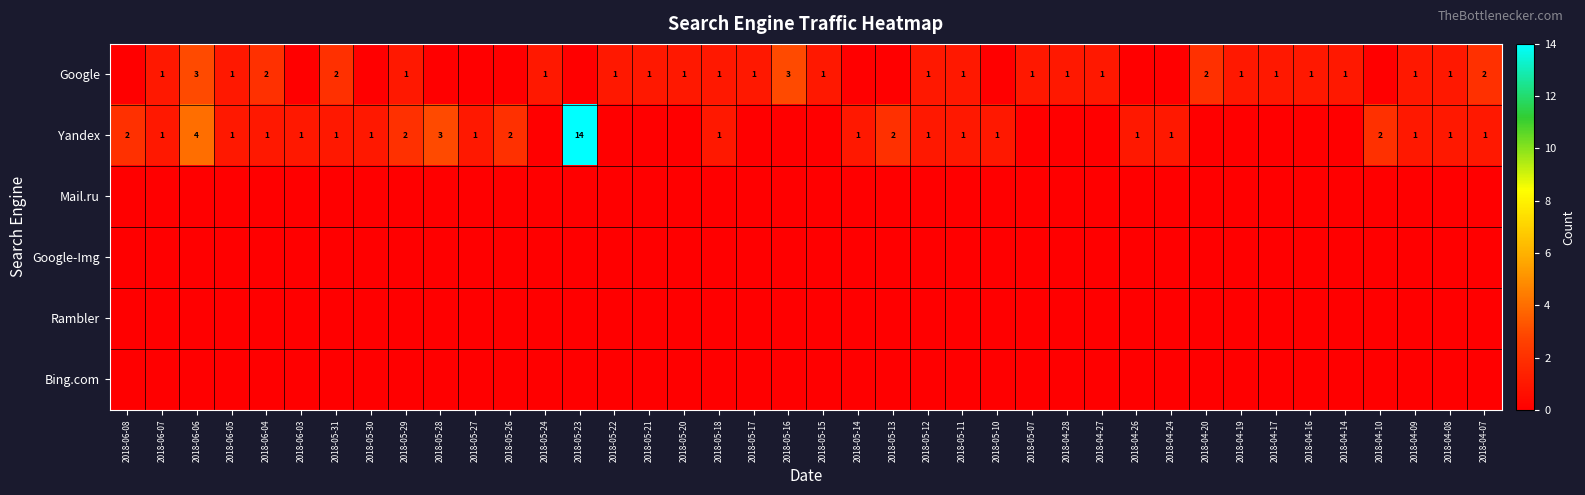

What is the total value across all series at 2018-05-10?

1